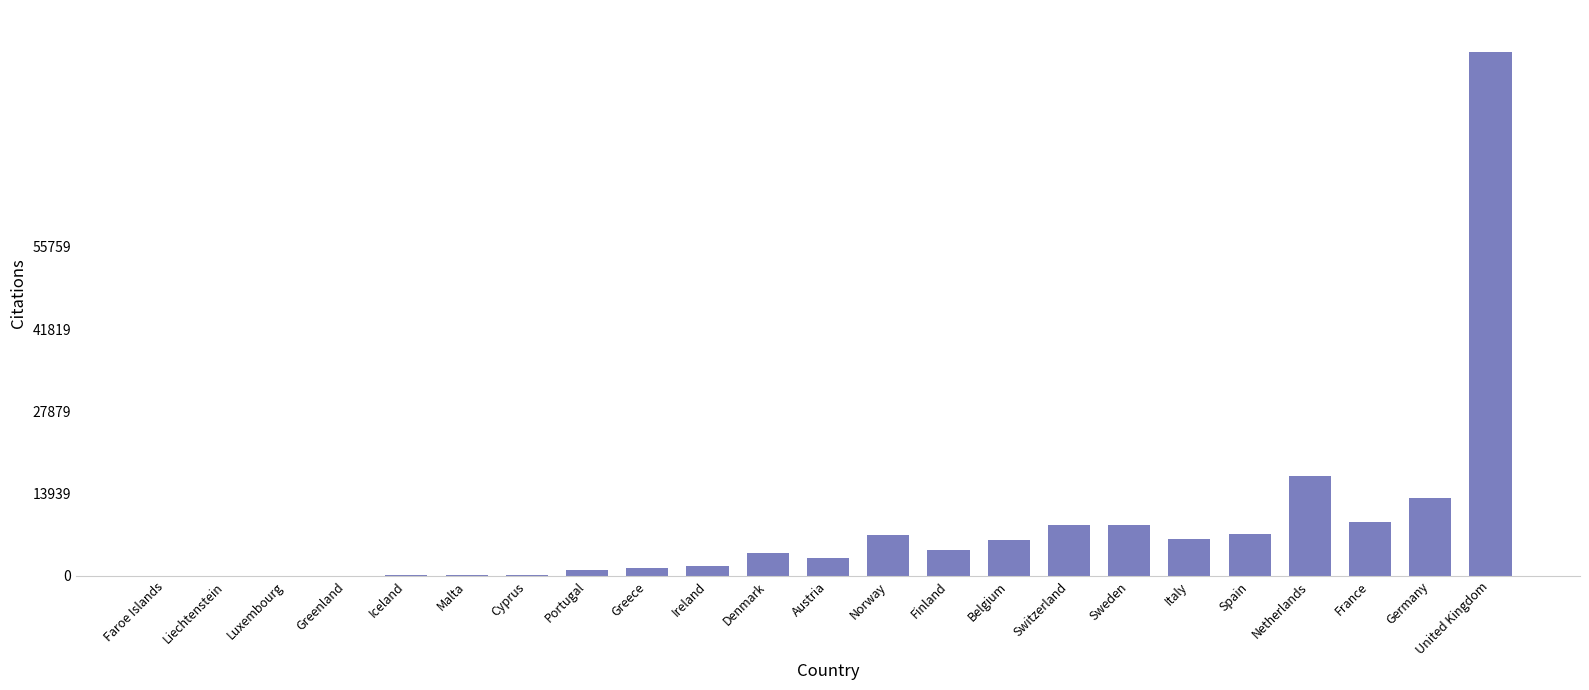

What is the average value?

8154